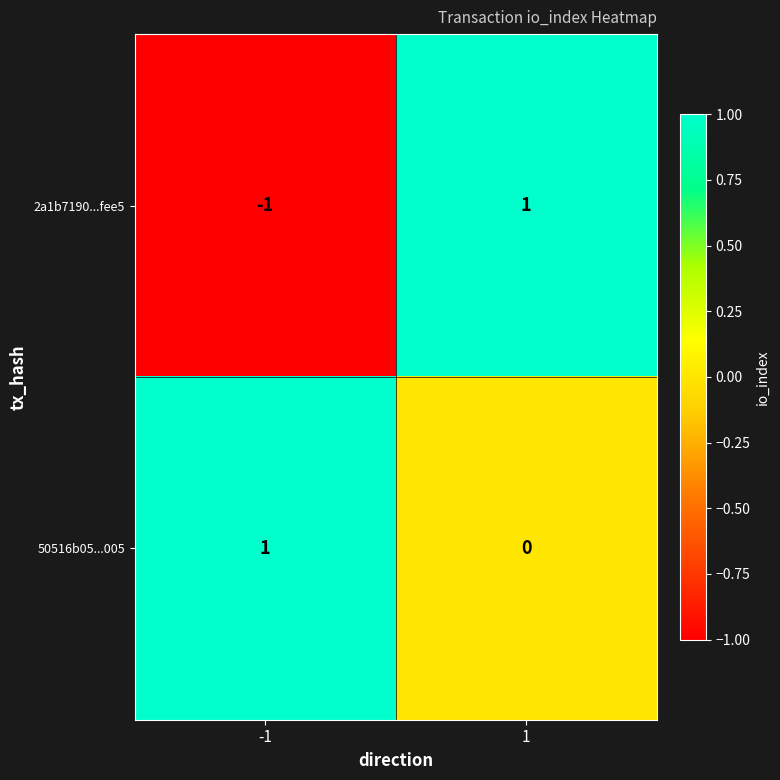

At -1, list the series in order from smallest to largest.

2a1b7190...fee5, 50516b05...005